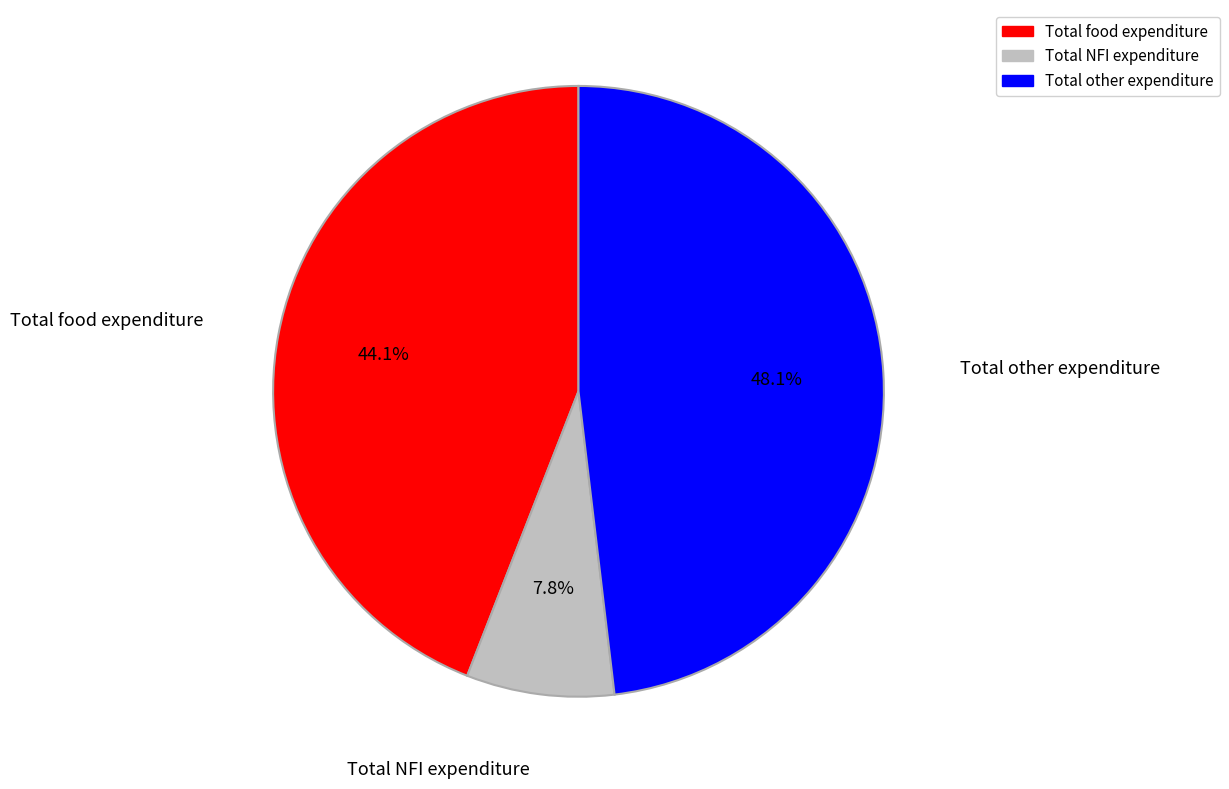

To the nearest percent, what is the difference between the largest and smallest slice percentages?

40%